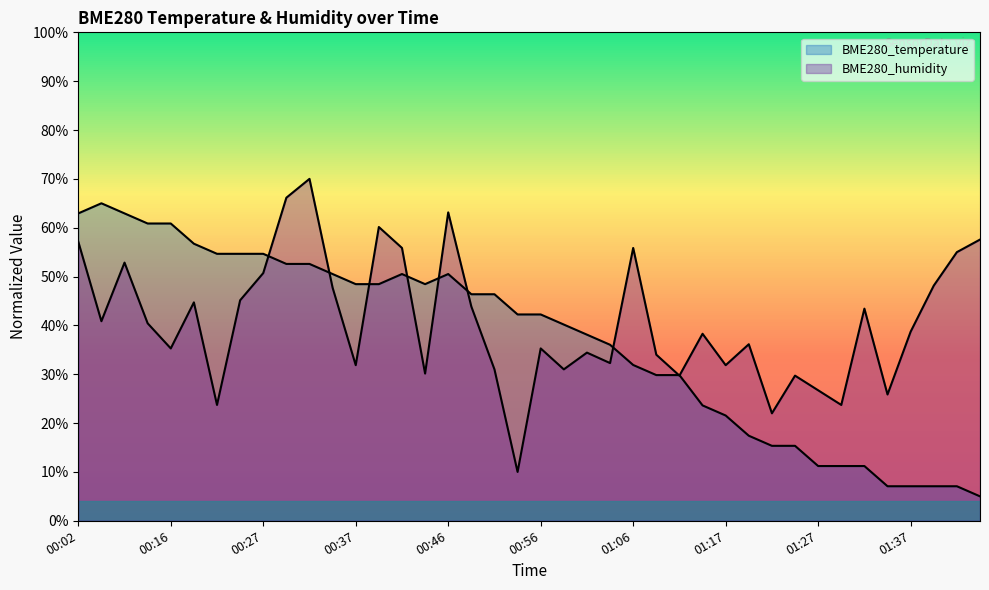

Reading left to right, what are all the values shown in this chart?

BME280_temperature: 62.9	65.0	62.9	60.9	60.9	56.7	54.7	54.7	54.7	52.6	52.6	50.5	48.4	48.4	50.5	48.4	50.5	46.4	46.4	42.2	42.2	40.2	38.1	36.0	31.9	29.8	29.8	23.6	21.6	17.4	15.3	15.3	11.2	11.2	11.2	7.1	7.1	7.1	7.1	5.0
BME280_humidity: 57.1	40.9	52.9	40.4	35.3	44.7	23.7	45.1	50.7	66.1	70.0	47.7	31.9	60.1	55.9	30.1	63.1	43.9	31.0	10.0	35.3	31.0	34.4	32.3	55.9	34.0	29.7	38.3	31.9	36.1	22.0	29.7	26.7	23.7	43.4	25.9	38.7	48.1	55.0	57.6